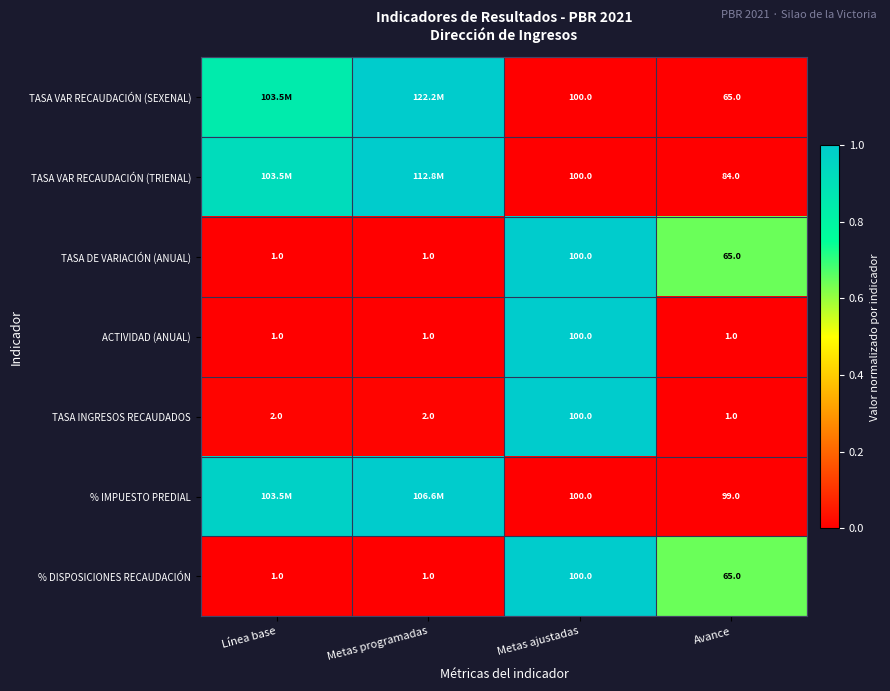

How many categories are shown in the chart?

4